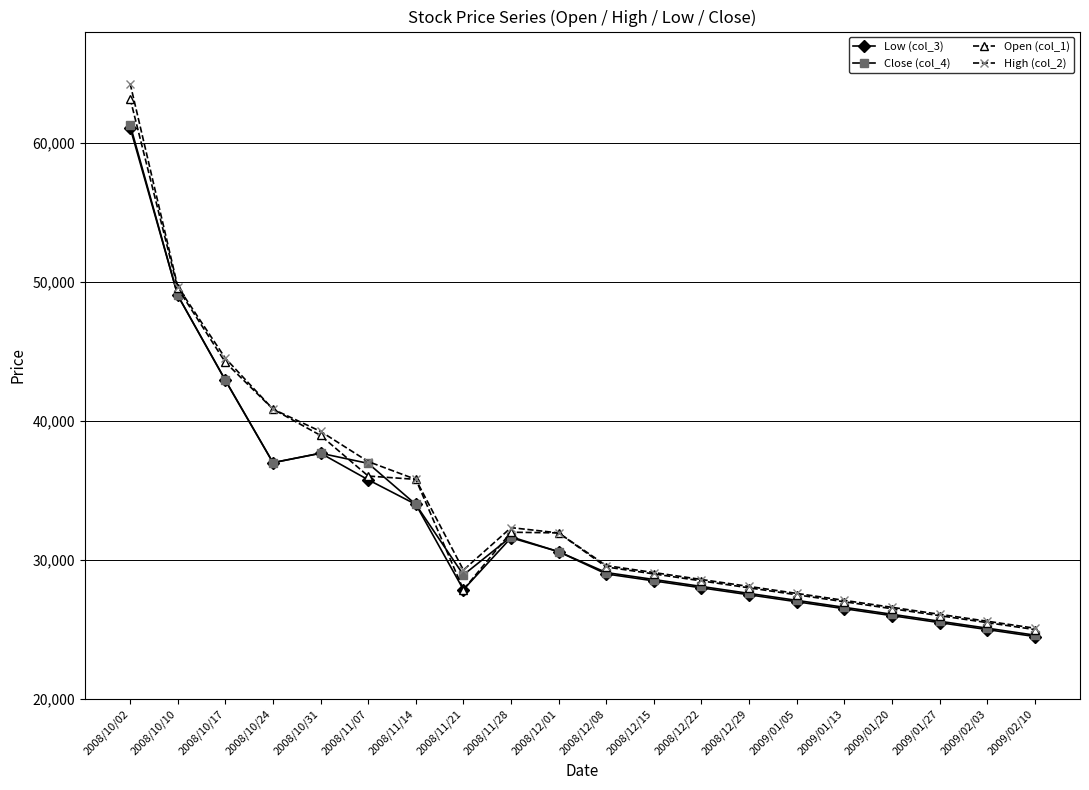

Is it true that Low (col_3) equals 28000 at 2008/12/22?

True